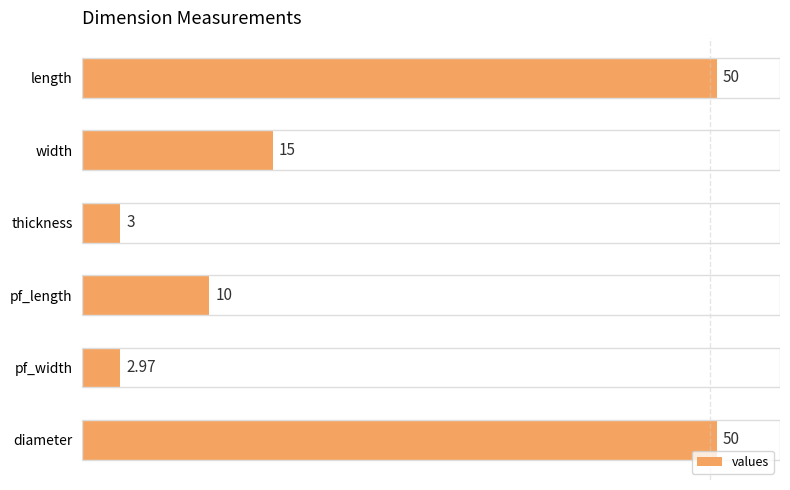

What is the label of the 3rd bar from the bottom?

pf_length